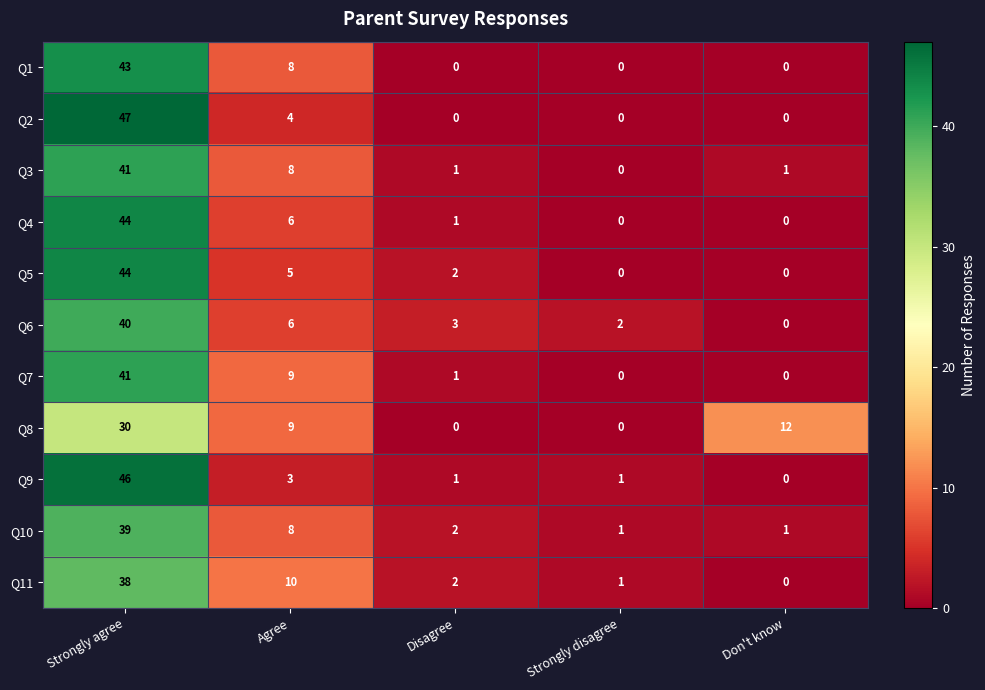

How many data points in Q5 are less than 2?

2